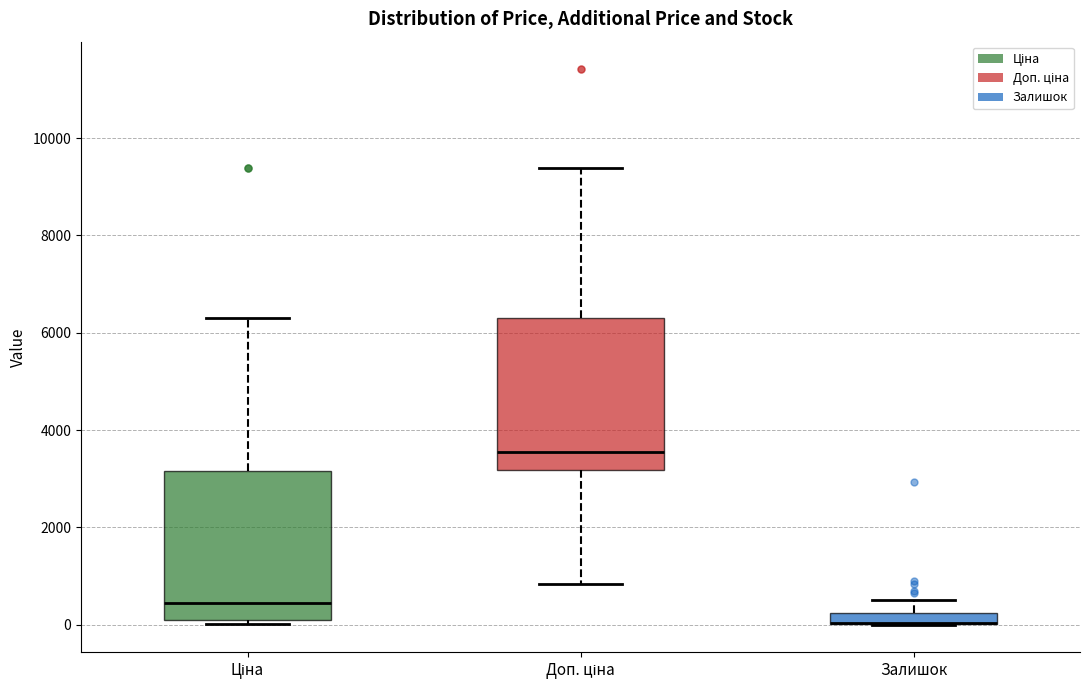

Where does the median line of the box for Ціна sit on the y-axis? The values are not printed on the chart, so give them approximately, as read against the axis.

400